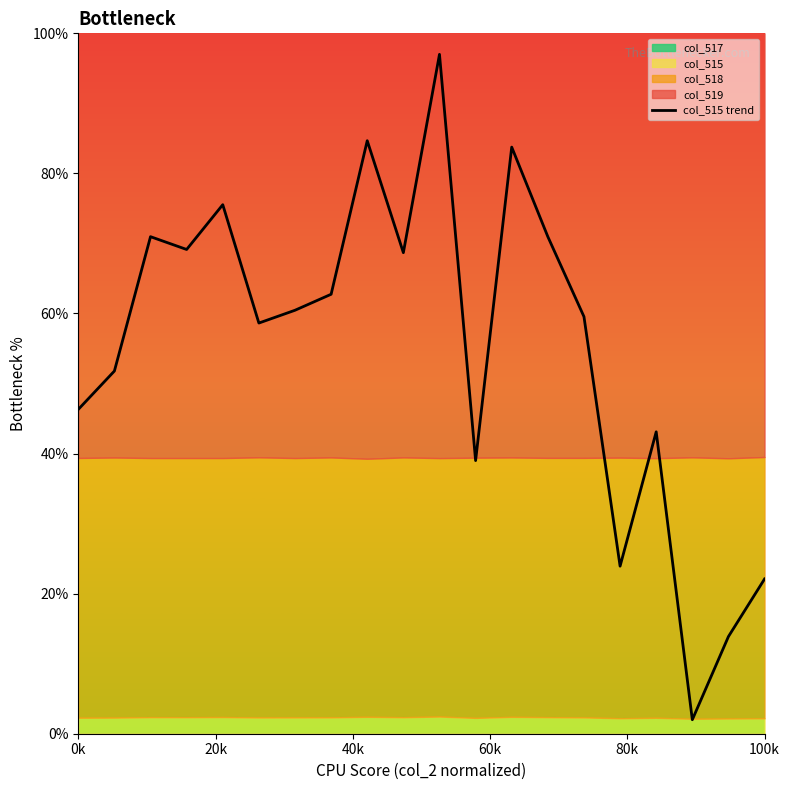

Reading left to right, what are all the values shown in this chart?

46.3	51.8	71.0	69.1	75.5	58.6	60.5	62.7	84.7	68.7	97.0	39.0	83.8	71.0	59.5	23.9	43.1	2.0	13.9	22.1